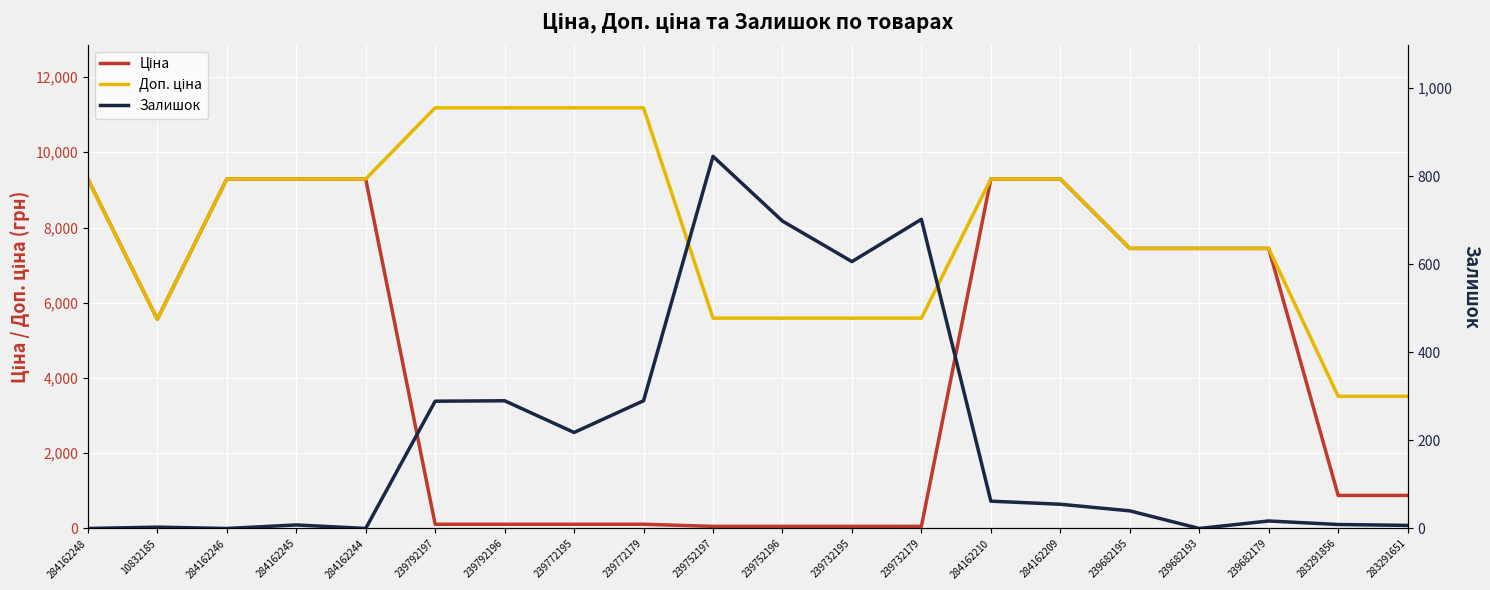

How many interior local valleys does the Доп. ціна series have?

1